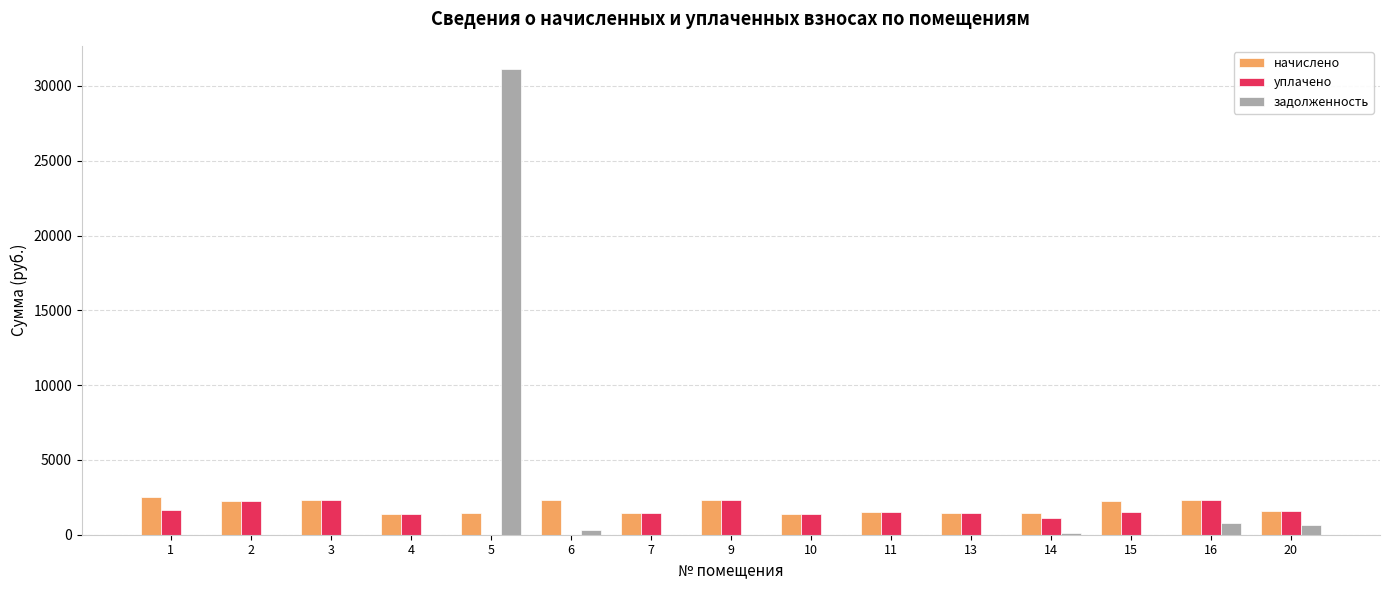

What is the maximum value shown in the chart?

31126.6